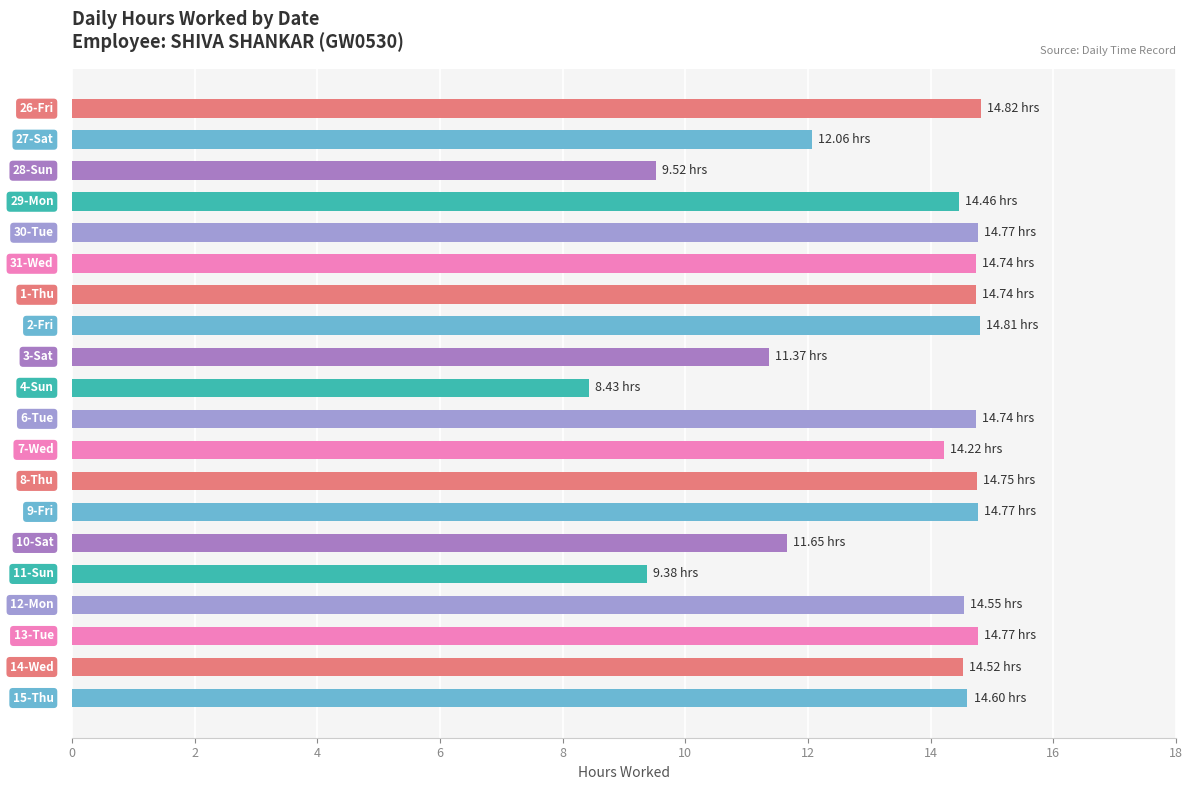

What is the sum of all values?

267.7